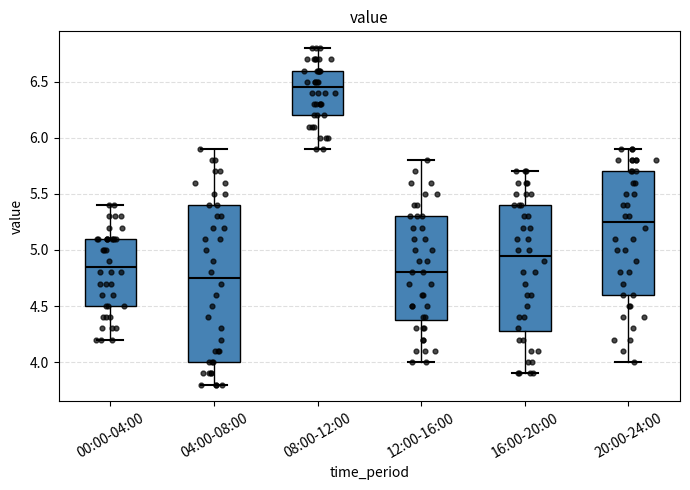

Reading left to right, transcribe this box plot: for each box, give where its median line is, the range the box spans, and where its two whiskers end, as read against the y-axis. The values are not printed on the chart, so give them approximately, as read against the axis.

00:00-04:00: median 4.85, box 4.50 to 5.10, whiskers 4.20 to 5.40
04:00-08:00: median 4.75, box 4.00 to 5.40, whiskers 3.80 to 5.90
08:00-12:00: median 6.45, box 6.20 to 6.60, whiskers 5.90 to 6.80
12:00-16:00: median 4.80, box 4.40 to 5.30, whiskers 4.00 to 5.80
16:00-20:00: median 4.95, box 4.30 to 5.40, whiskers 3.90 to 5.70
20:00-24:00: median 5.25, box 4.60 to 5.70, whiskers 4.00 to 5.90